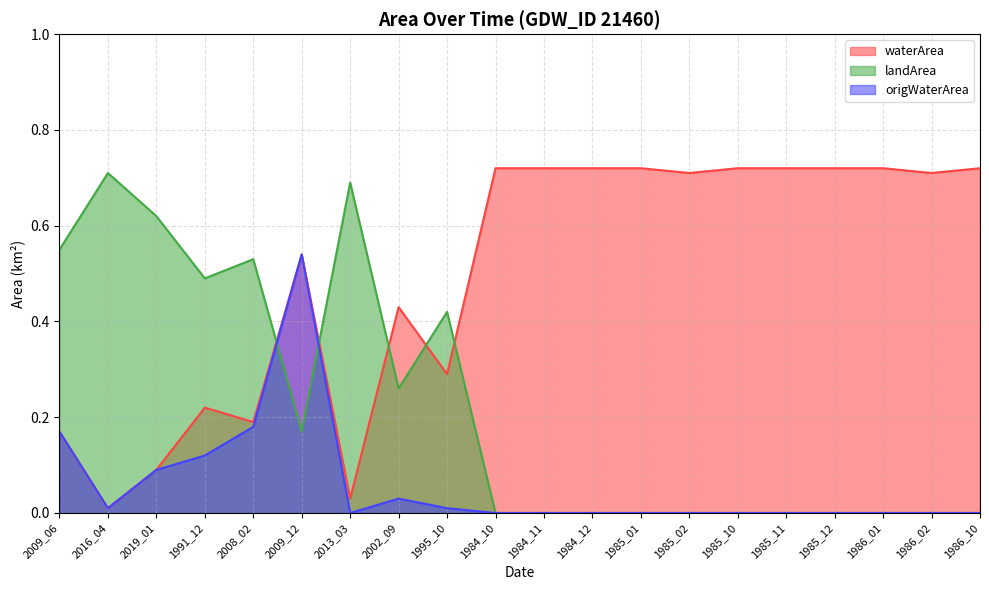

True or false: origWaterArea and waterArea intersect in this chart.

False